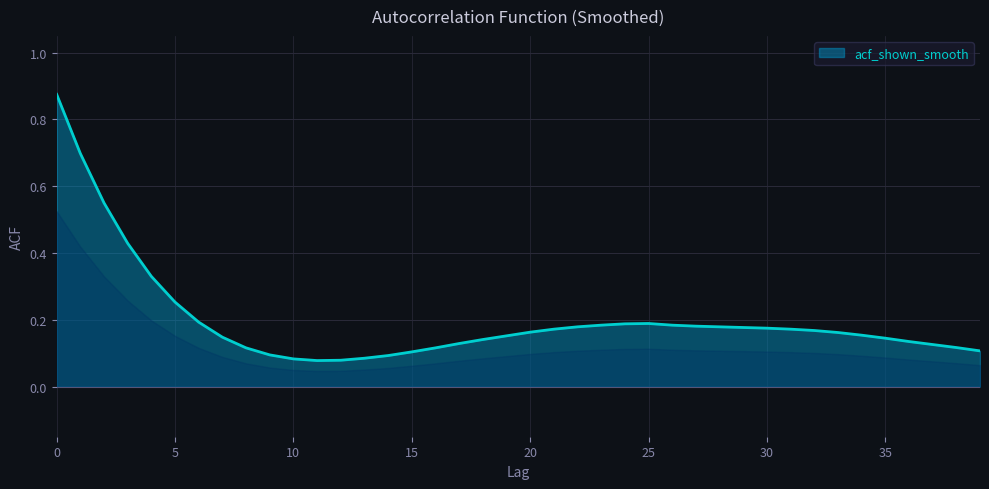

What is the difference between the maximum and minimum values?

0.8